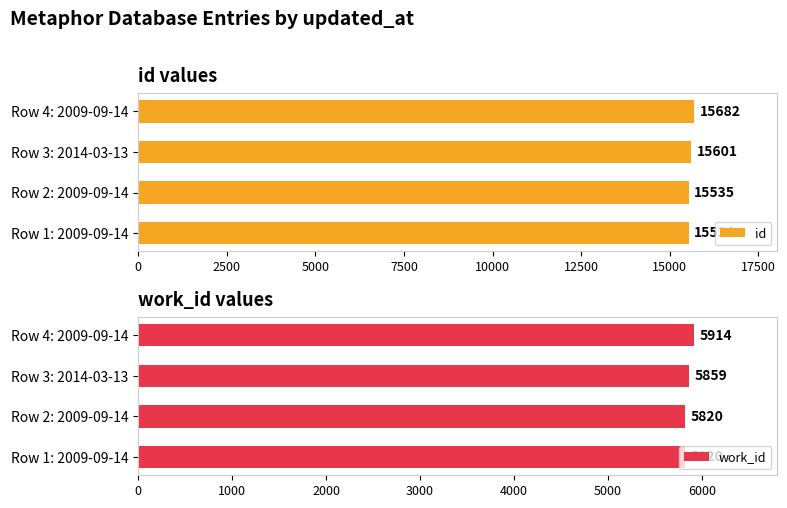

At which label is work_id closest to 5867?

Row 3: 2014-03-13